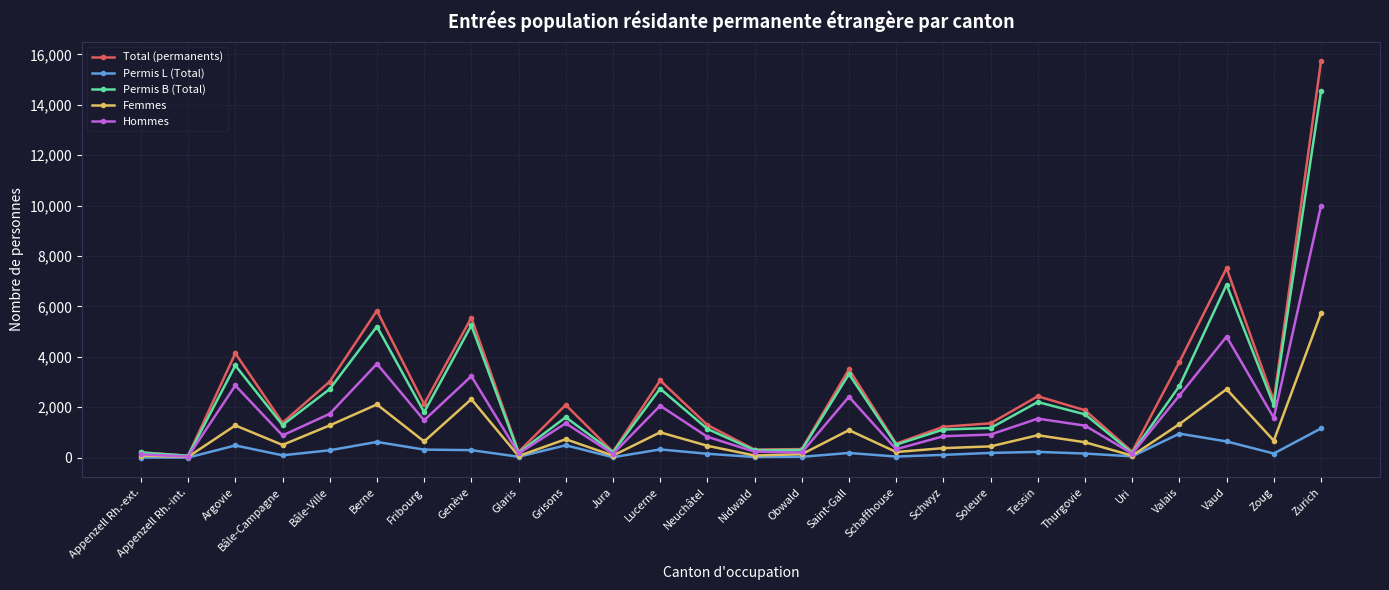

True or false: Total (permanents) has more than 1 interior local peaks.

True